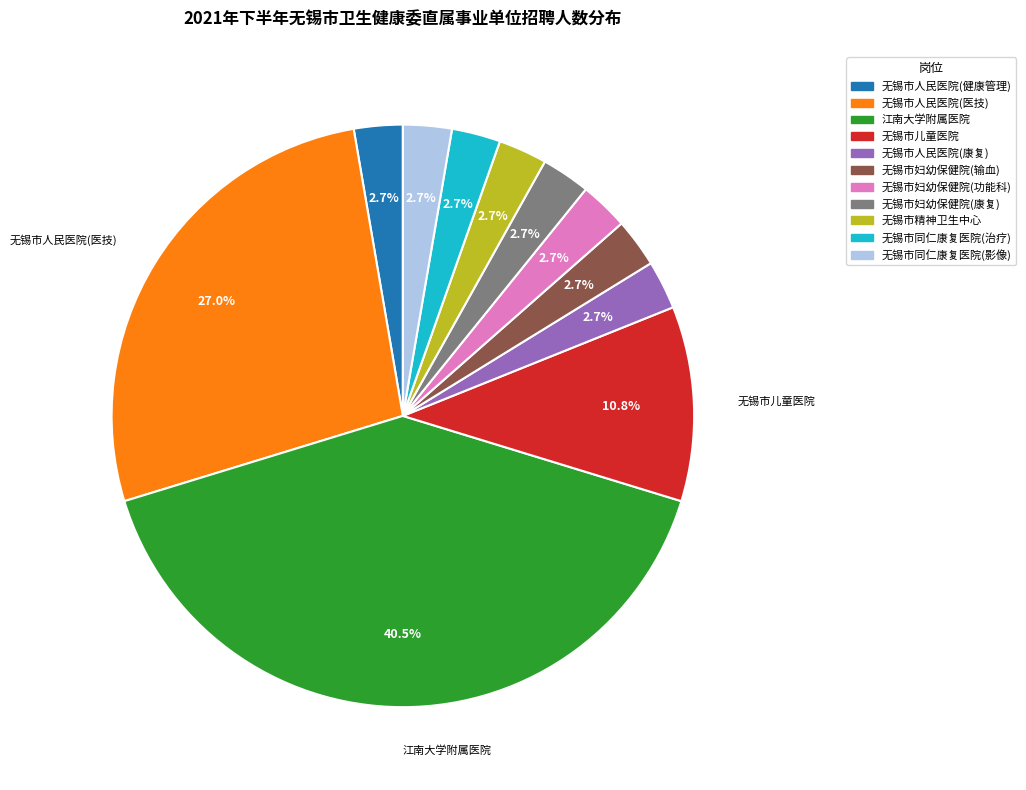

Does any single category account for the majority?

No